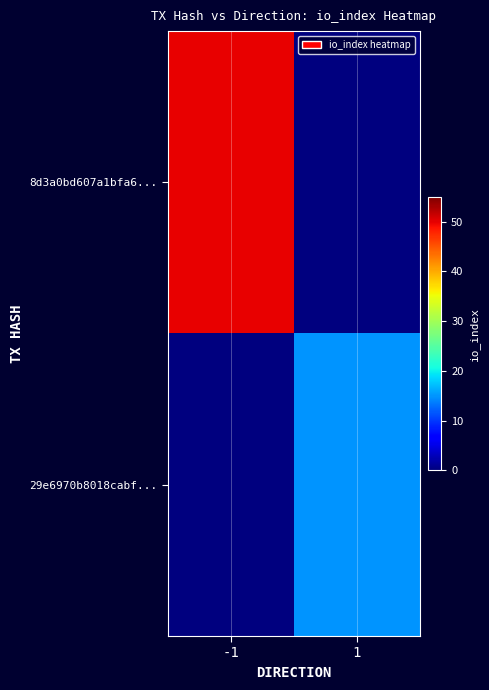

Reading left to right, what are all the values shown in this chart?

8d3a0bd607a1bfa6...: -1=50	1=0
29e6970b8018cabf...: -1=0	1=15